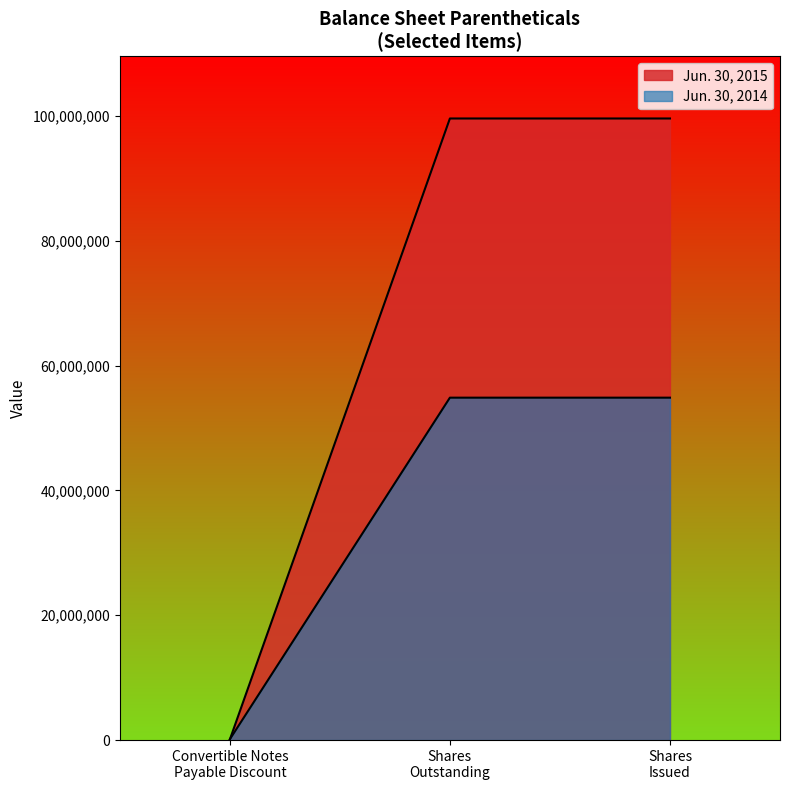

How many categories are shown in the chart?

3